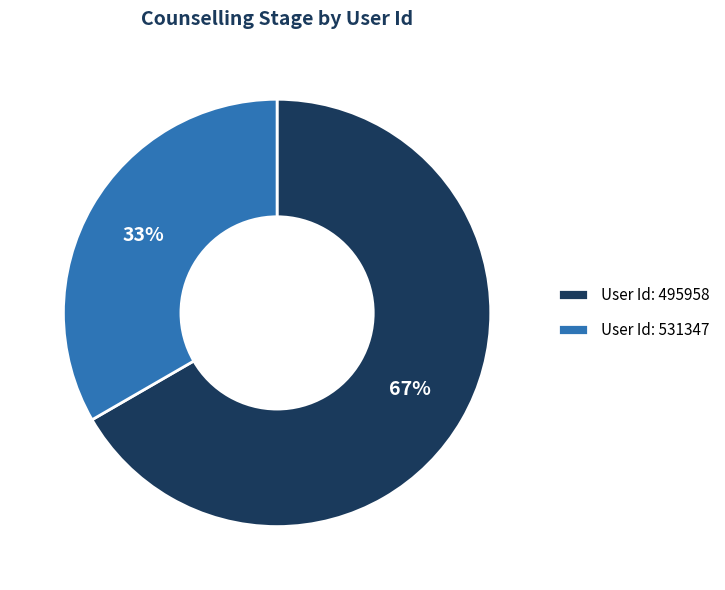

To the nearest percent, what is the average slice percentage?

50%